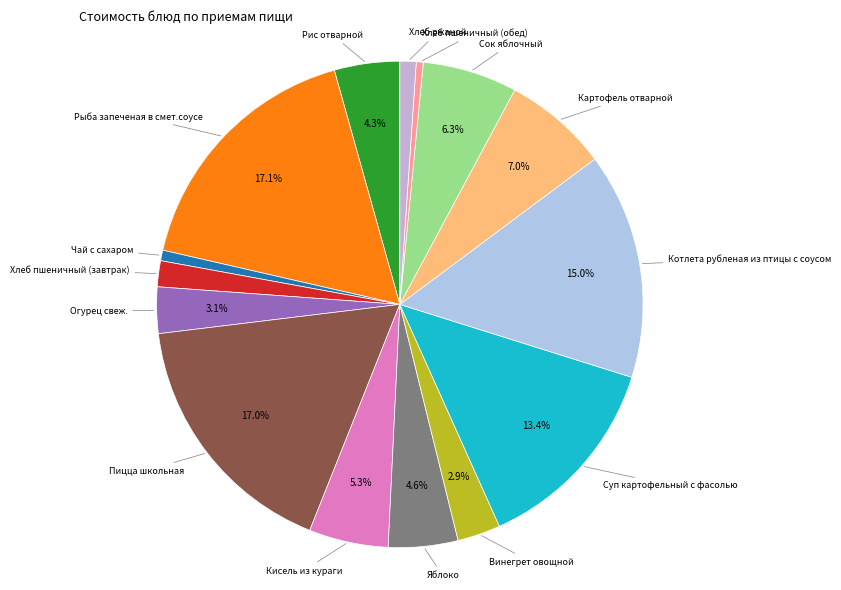

Count the number of slices in the pie.

15